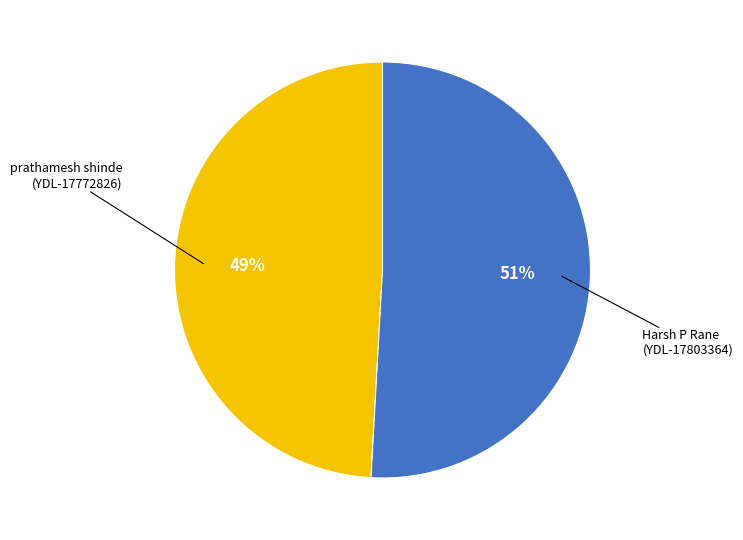

Count the number of slices in the pie.

2